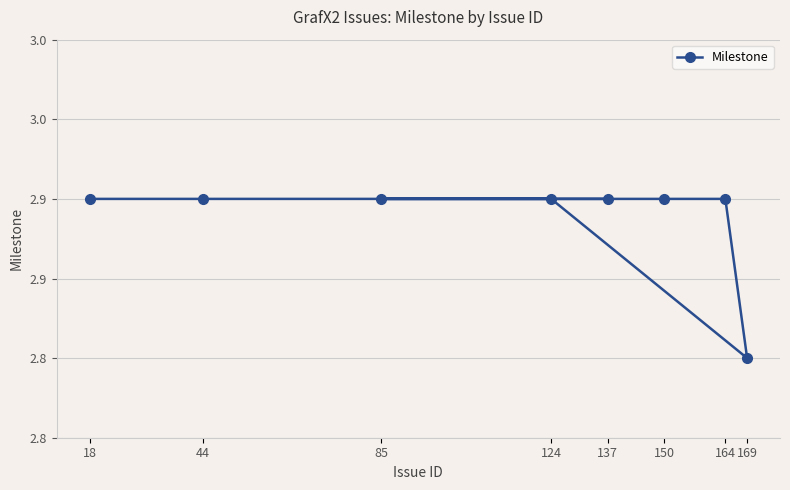

How many points are lower than both their immediate neighbors (excluding endpoints)?

1